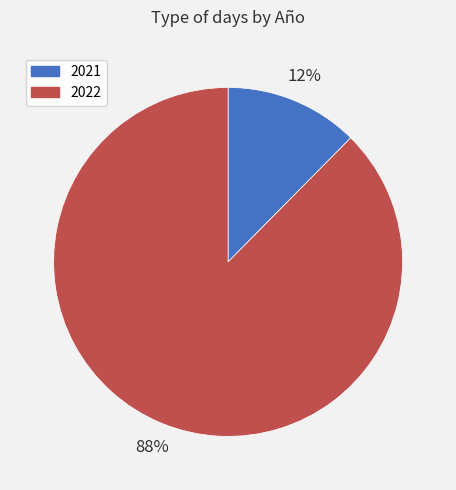

To the nearest percent, what is the average slice percentage?

50%